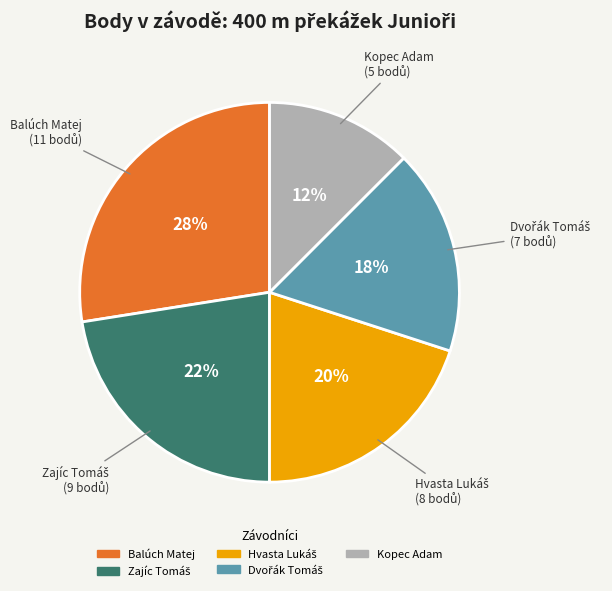

Is it true that Balúch Matej is 41% of the pie?

False